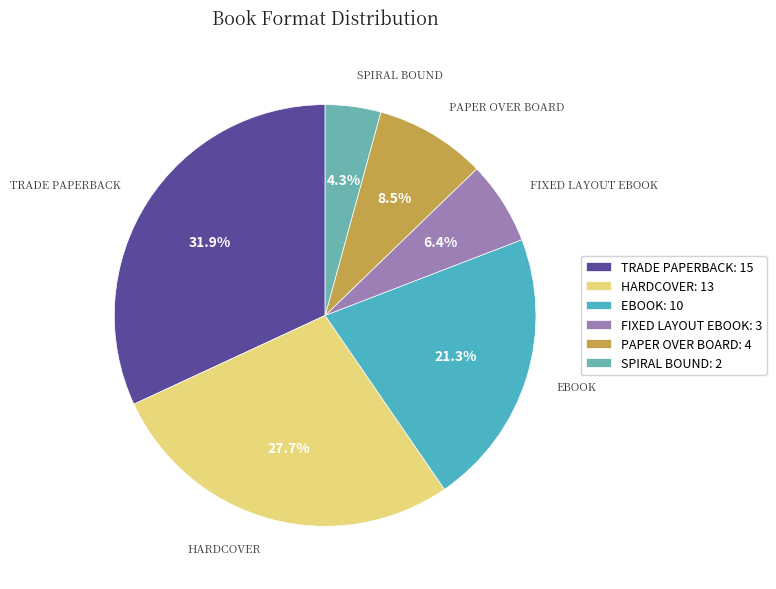

To the nearest percent, what is the average slice percentage?

17%